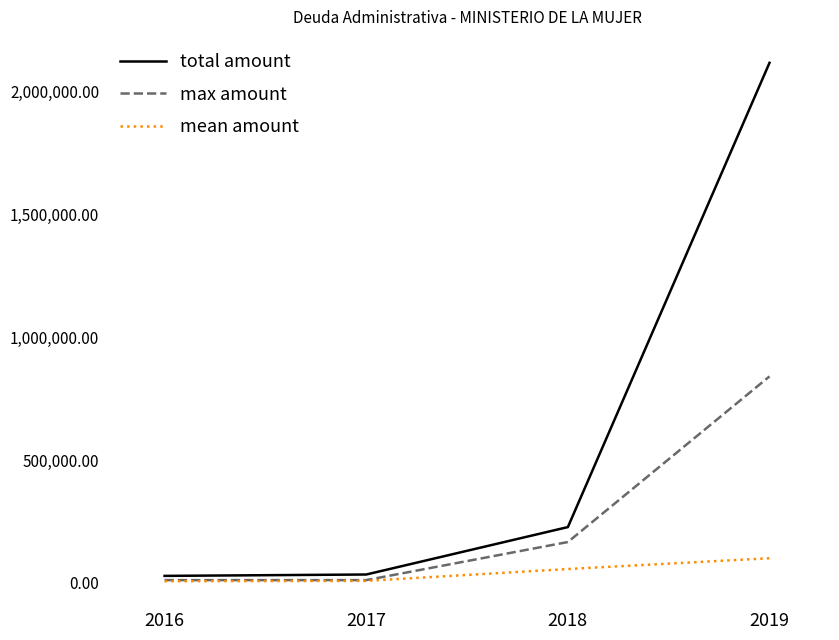

What is the total value across all series at 2019?

3055462.9